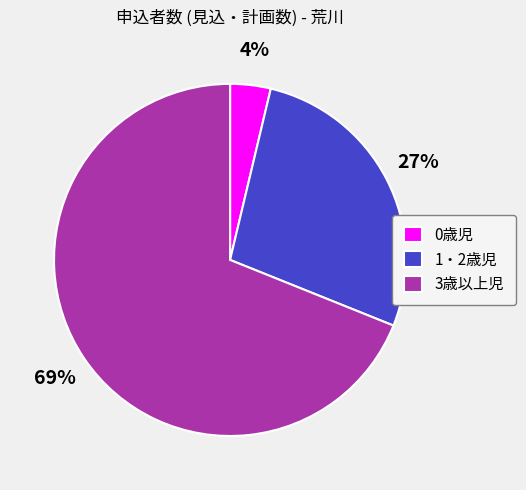

Between 0歳児 and 1・2歳児, which is larger?

1・2歳児